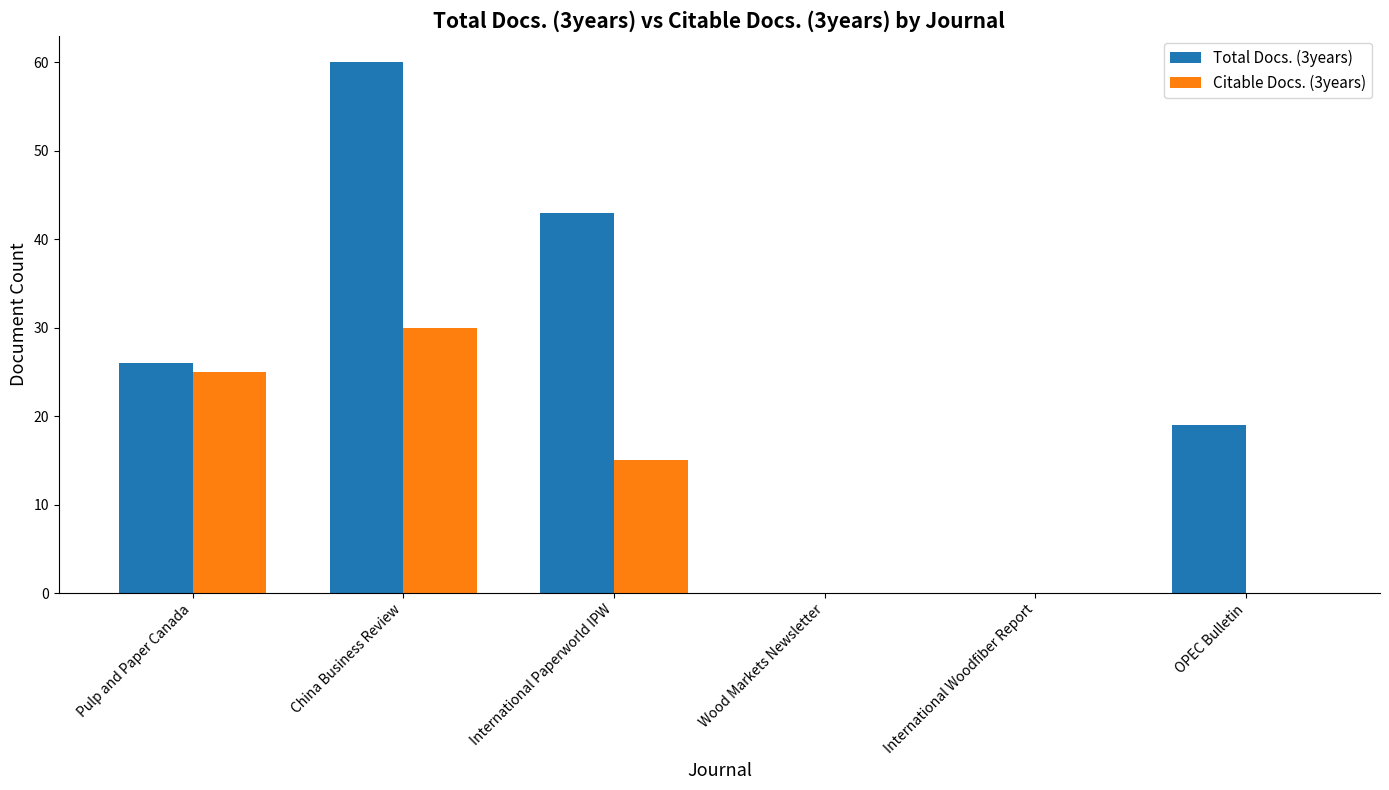

What is the sum of the Total Docs. (3years) values at China Business Review and International Woodfiber Report?

60